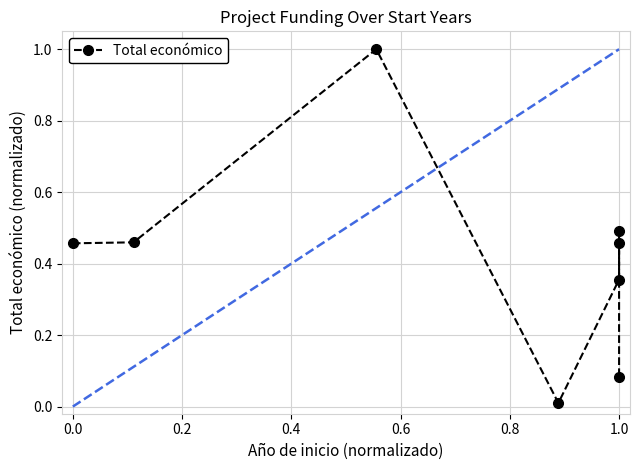

Reading left to right, transcribe all the data shown in this chart.

0.5	0.5	1.0	0.0	0.4	0.5	0.5	0.1